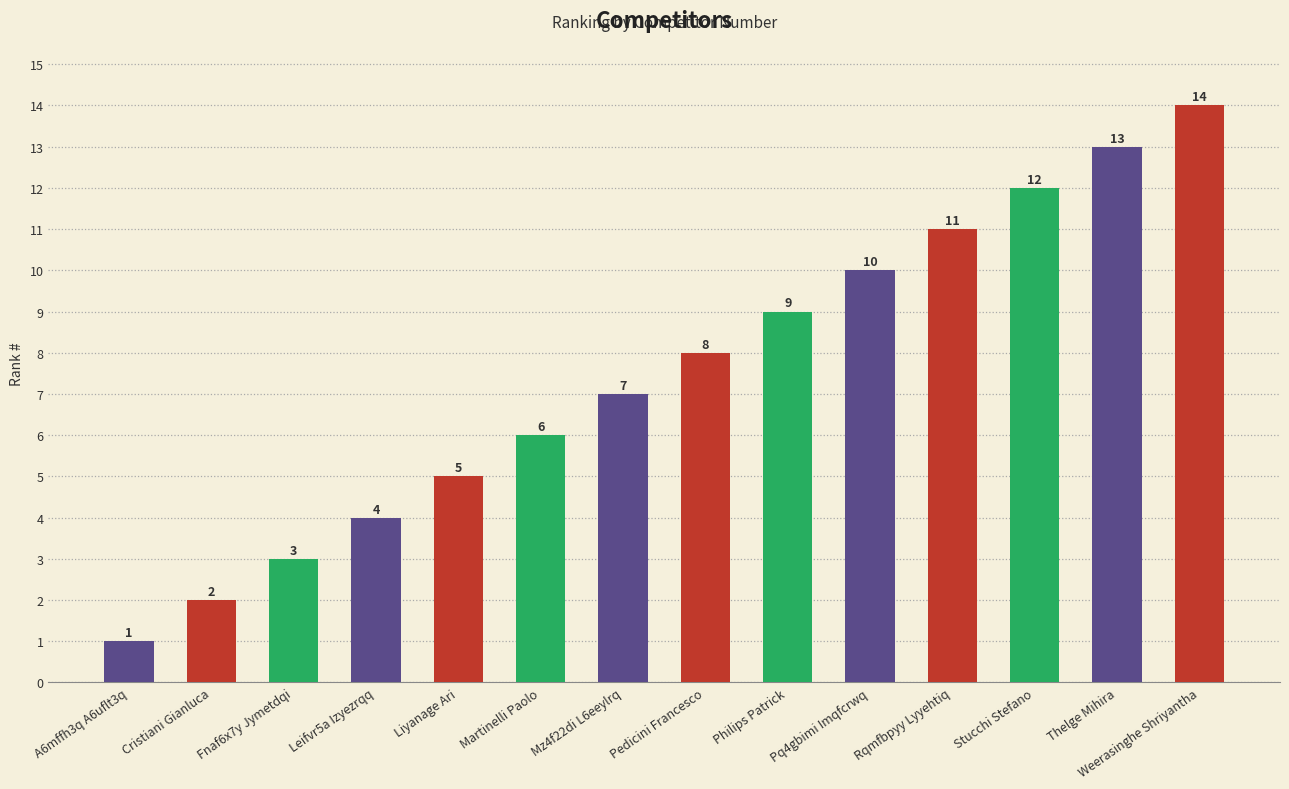

How many bars are there in total?

14